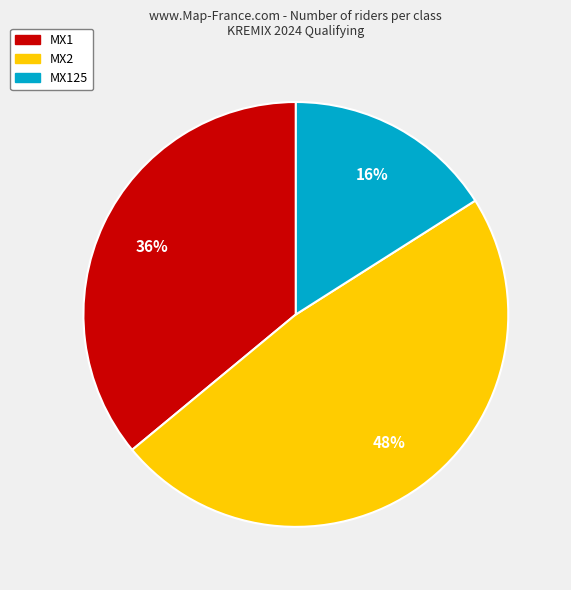

To the nearest percent, what is the average slice percentage?

33%